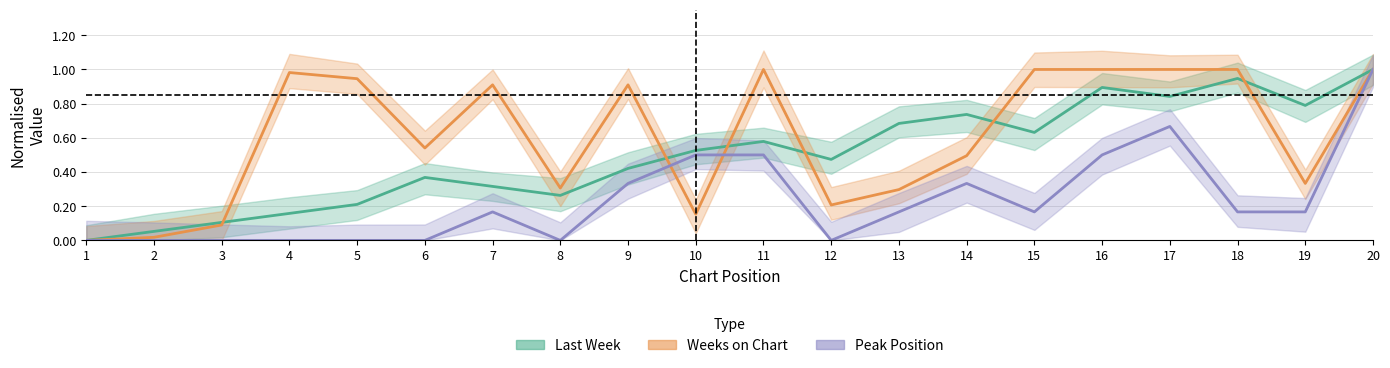

Is the value of Last Week at 7 greater than the value of Peak Position at 12?

Yes